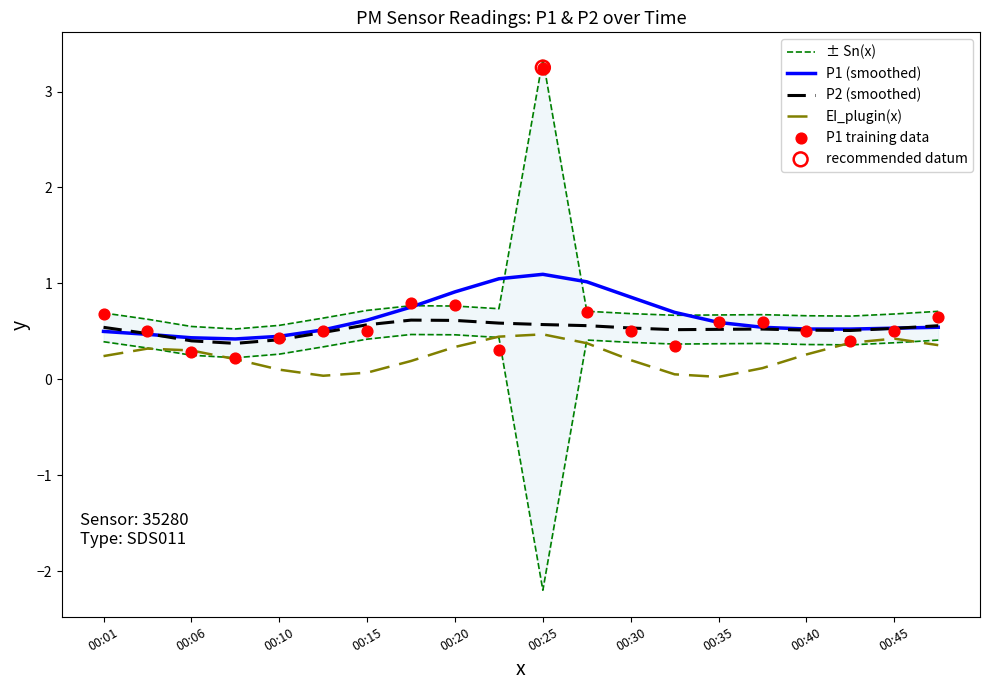

Which series reaches the maximum Y coordinate?

± Sn(x)